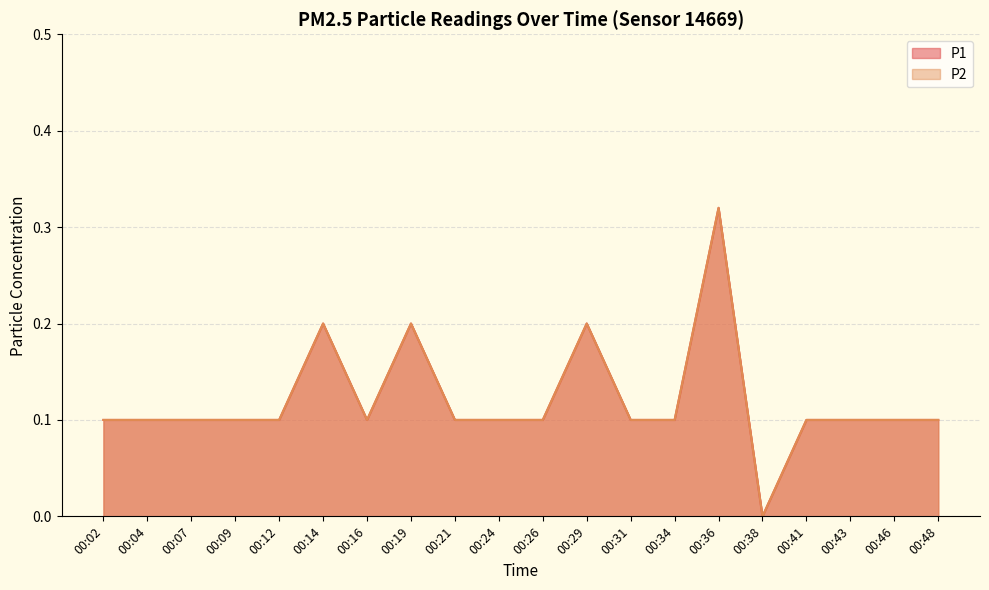

Which category has the highest value across all series?

00:36